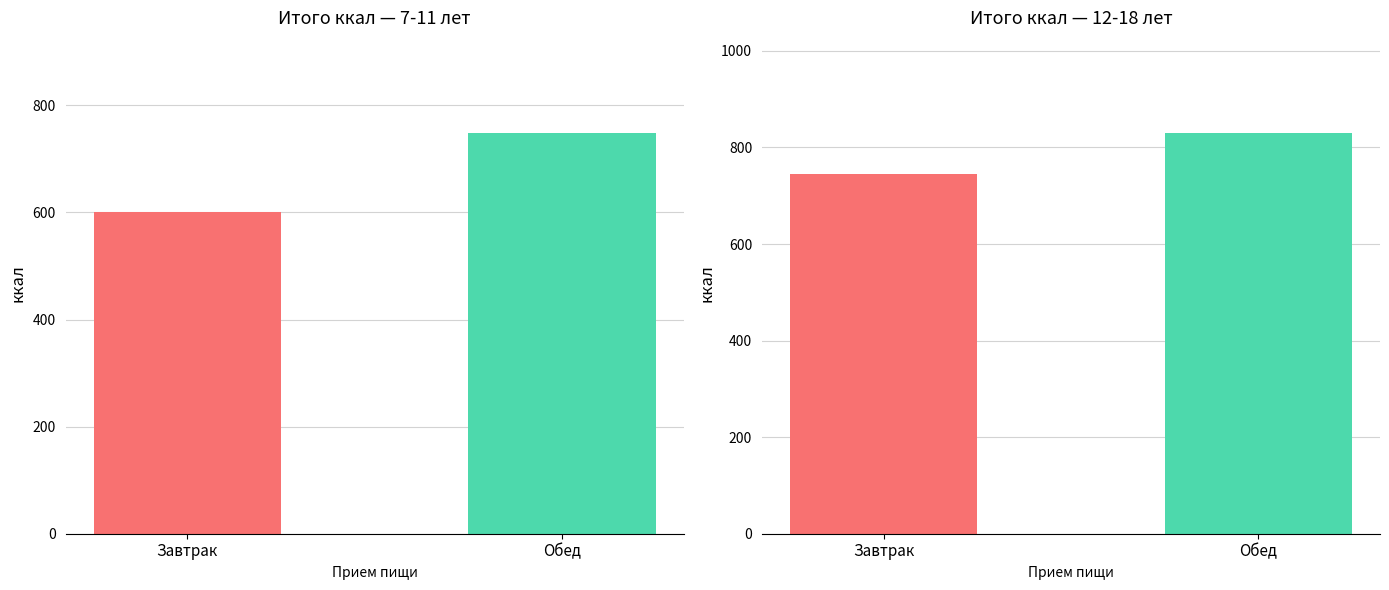

Which series has the largest range (max minus min)?

ккал (7-11 лет)